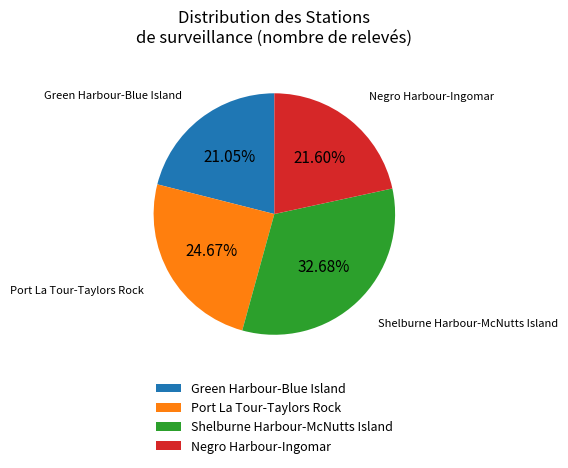

Is the sum of Negro Harbour-Ingomar and Shelburne Harbour-McNutts Island greater than half?

Yes